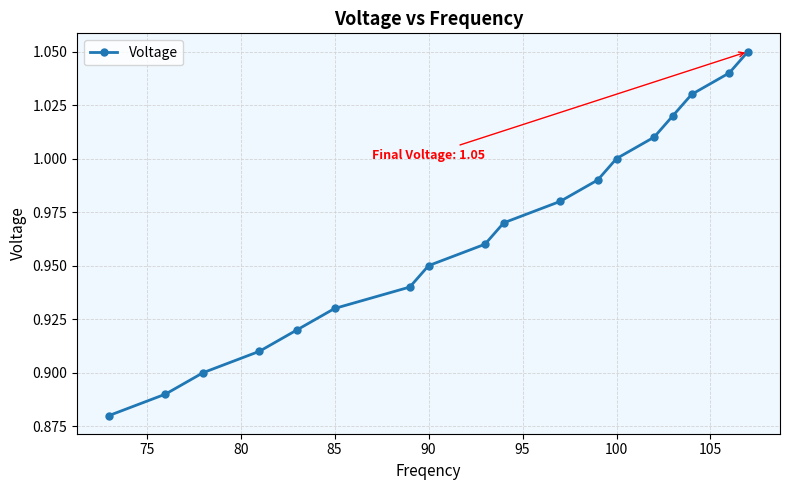

True or false: the data has more than 0 interior local peaks.

False